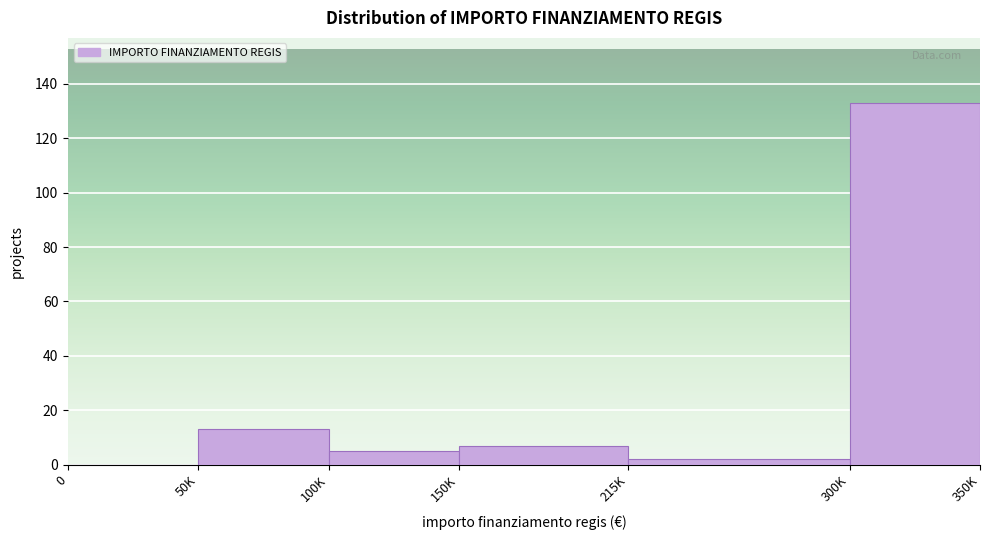

Reading left to right, list all the values displayed in this chart.

0=0	50K=13	100K=5	150K=7	215K=2	300K=133